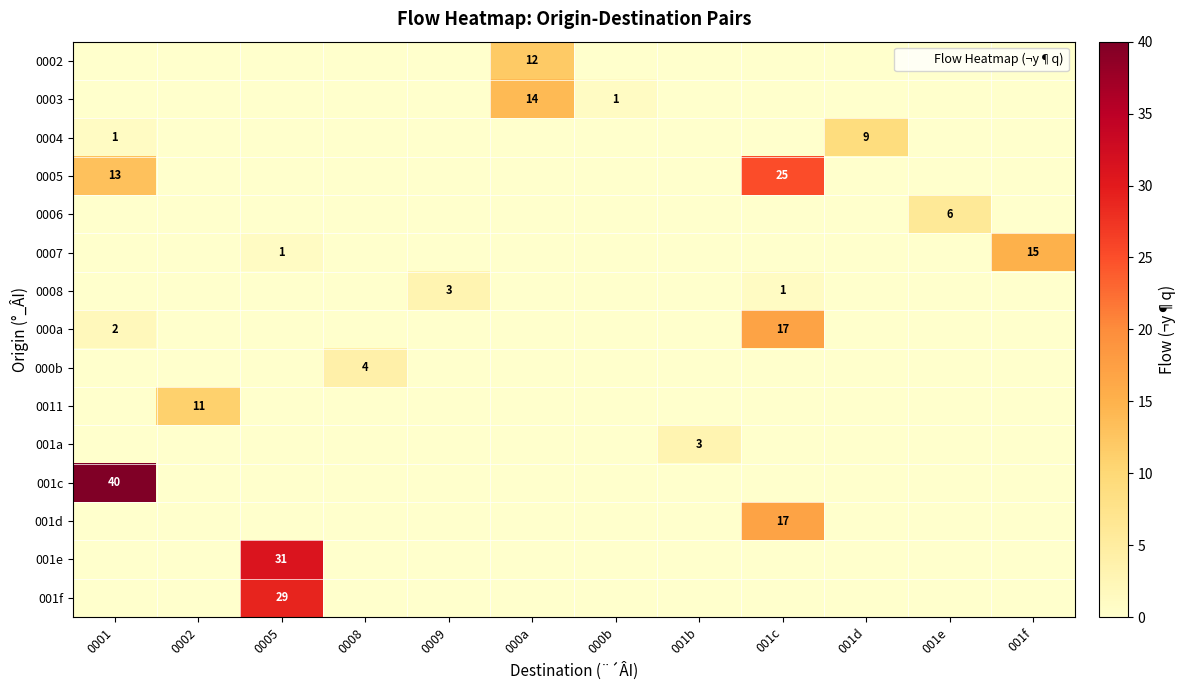

What is the total value across all series at 000b?

1